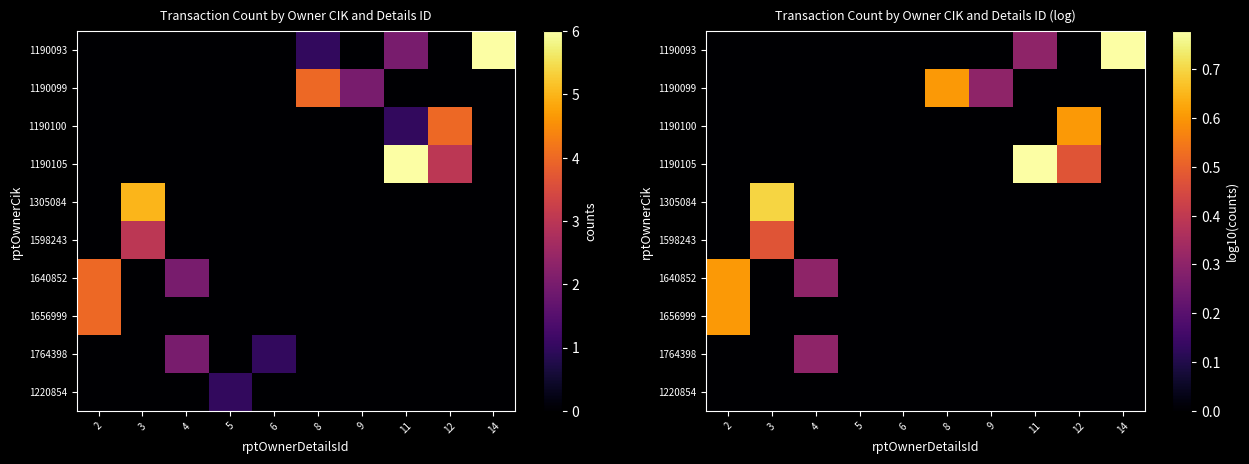

Which series has the largest total across all categories?

1190105